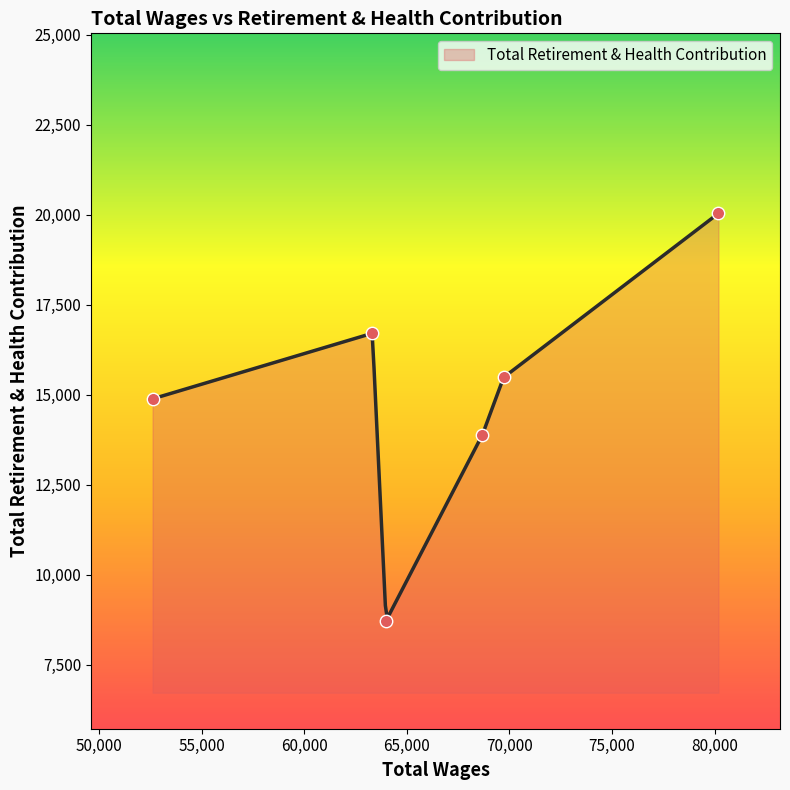

What is the ratio of the value at 68691.0 to the value at 52612.0?

0.9